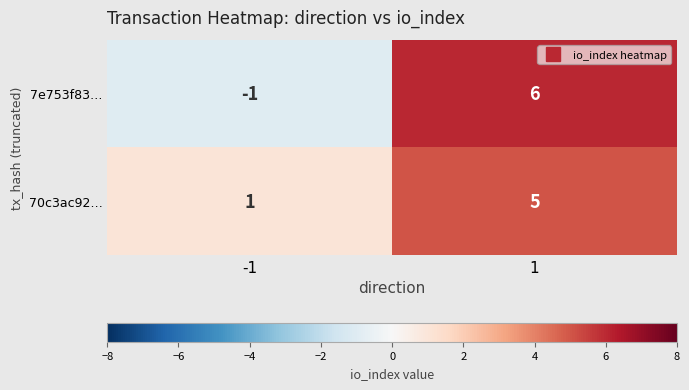

What is the sum of all 7e753f83… values?

5